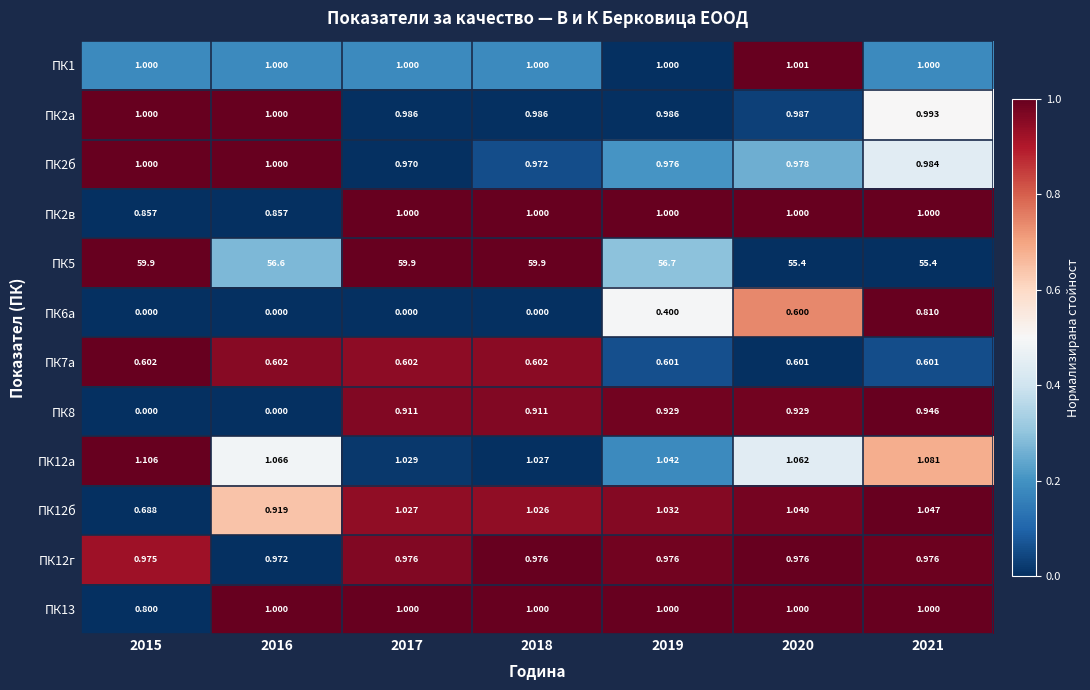

Is the value of ПК8 at 2015 greater than the value of ПК12б at 2020?

No